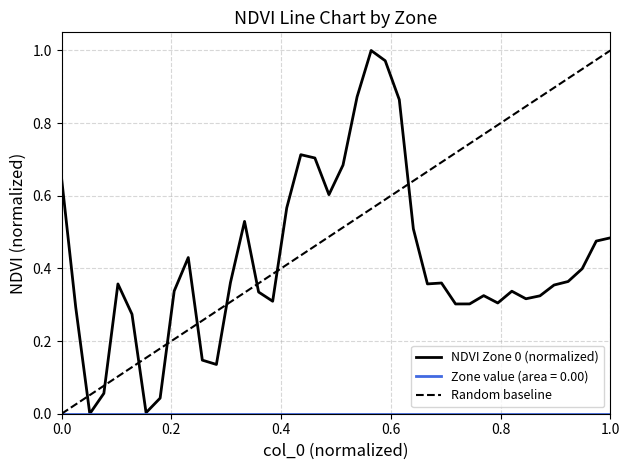

Does the chart have visible grid lines?

Yes